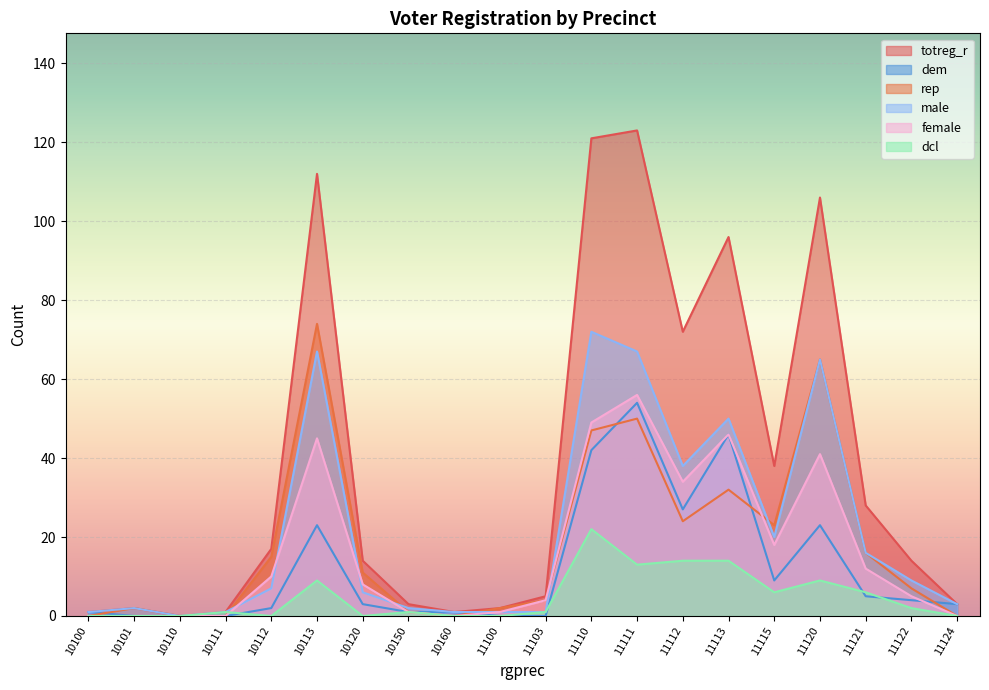

True or false: totreg_r has a value of 1 at 11124.

False